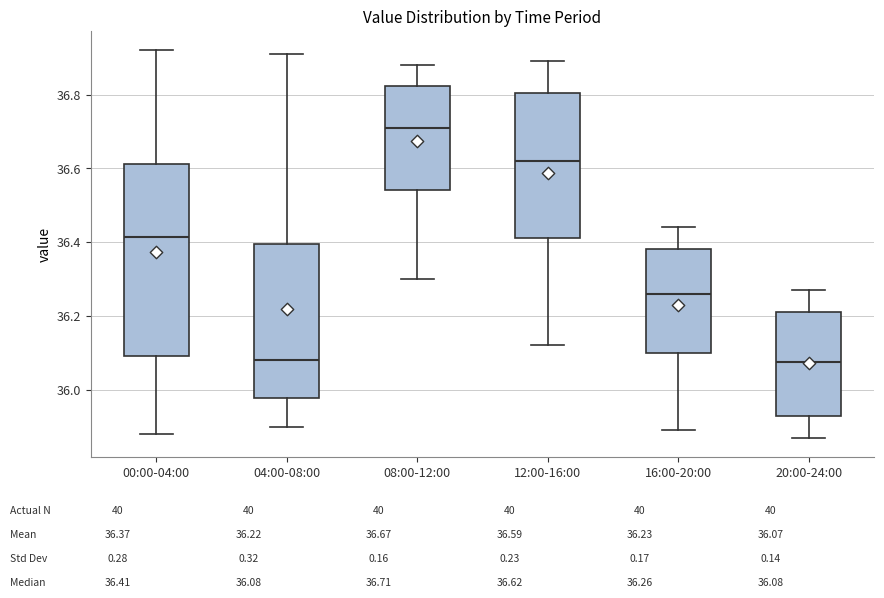

Reading left to right, transcribe this box plot: for each box, give where its median line is, the range the box spans, and where its two whiskers end, as read against the y-axis. The values are not printed on the chart, so give them approximately, as read against the axis.

00:00-04:00: median 36.42, box 36.10 to 36.62, whiskers 35.88 to 36.92
04:00-08:00: median 36.08, box 35.98 to 36.40, whiskers 35.90 to 36.92
08:00-12:00: median 36.72, box 36.54 to 36.82, whiskers 36.30 to 36.88
12:00-16:00: median 36.62, box 36.42 to 36.80, whiskers 36.12 to 36.90
16:00-20:00: median 36.26, box 36.10 to 36.38, whiskers 35.90 to 36.44
20:00-24:00: median 36.08, box 35.94 to 36.22, whiskers 35.88 to 36.28